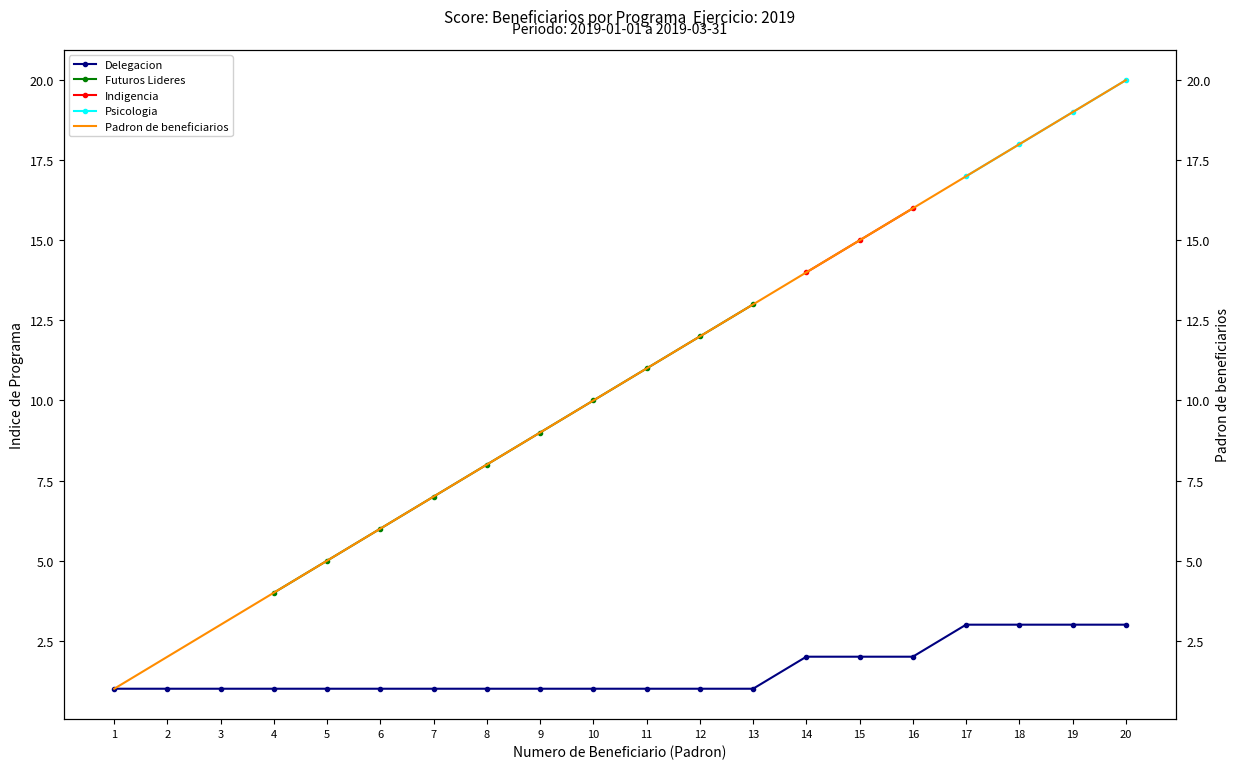

The Delegacion series shows 0 at 1. True or false?

False